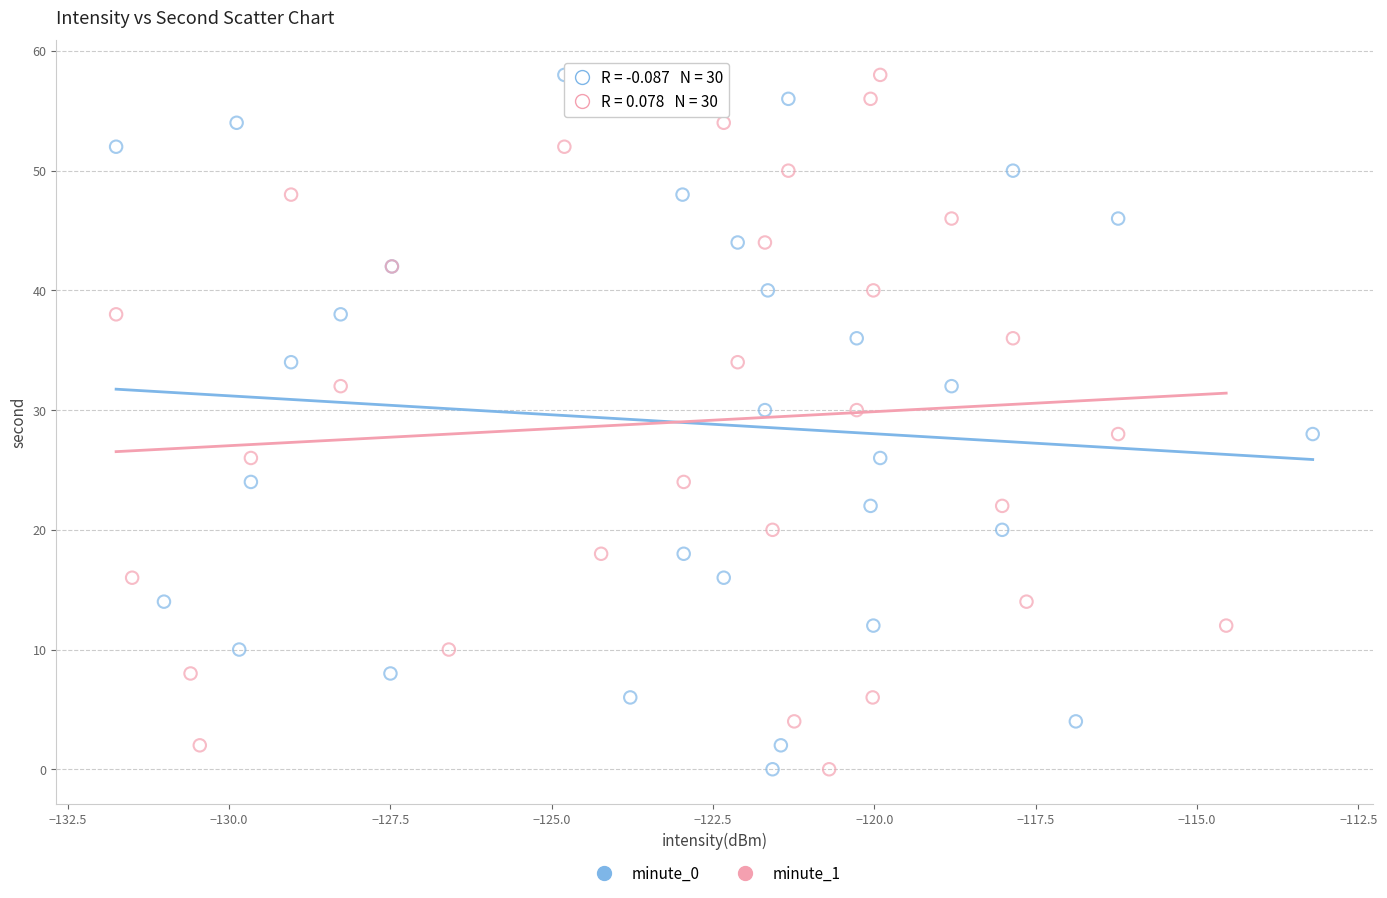

What are all the series names shown in the legend?

minute_0, minute_1